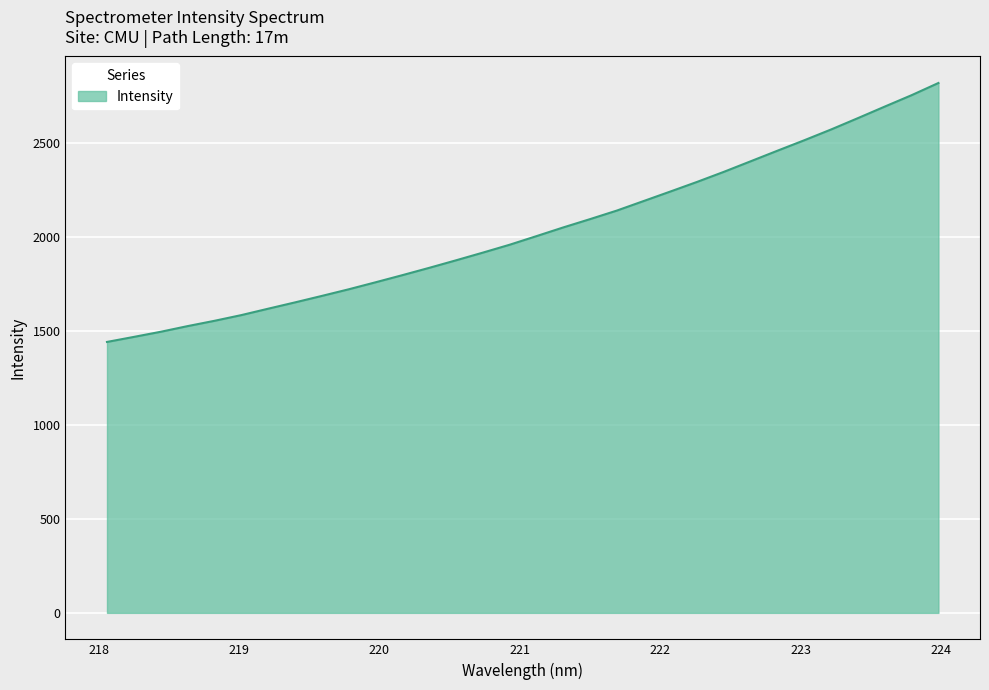

What is the smallest value displayed?

1442.9